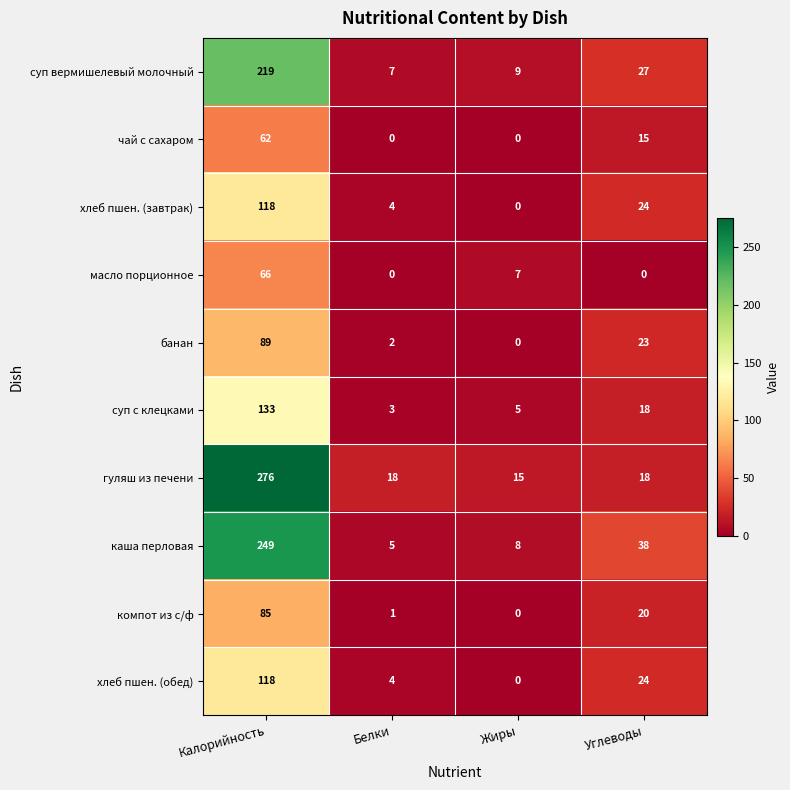

The value of масло порционное at Жиры is 10. True or false?

False